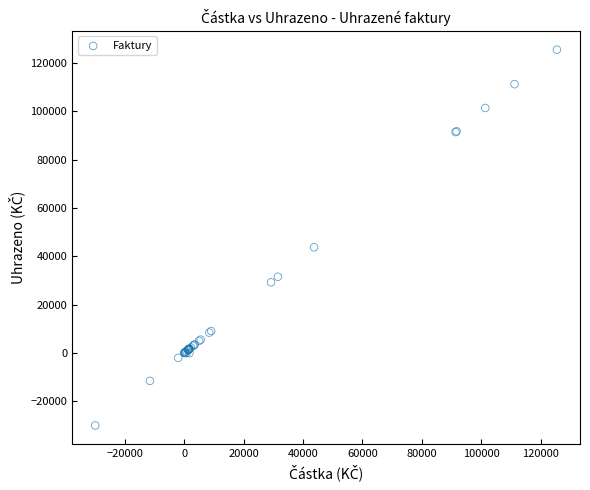

What Y value in the scatter plot is closest to 47748?

43716.8